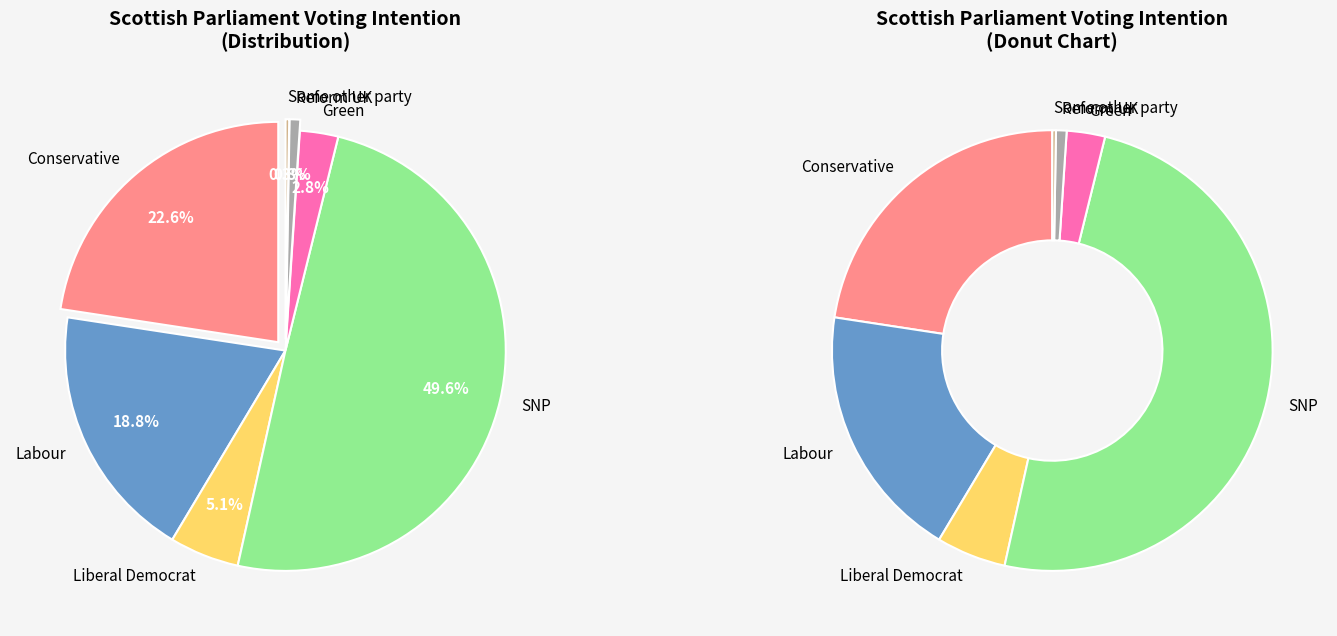

Combined, what portion of the pie is Green and Conservative?

25.4%